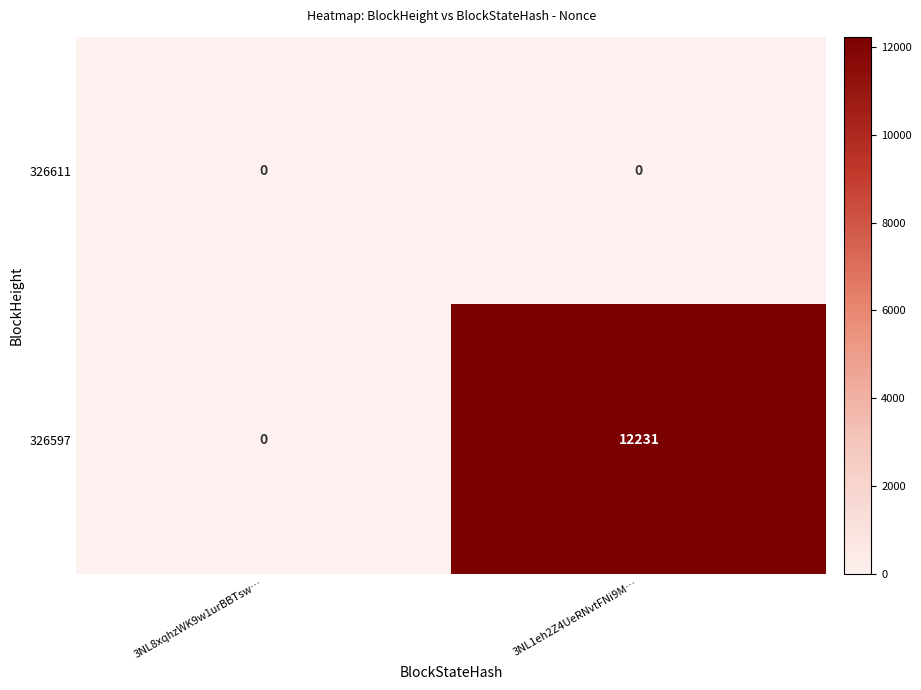

What is the greatest value displayed?

12231